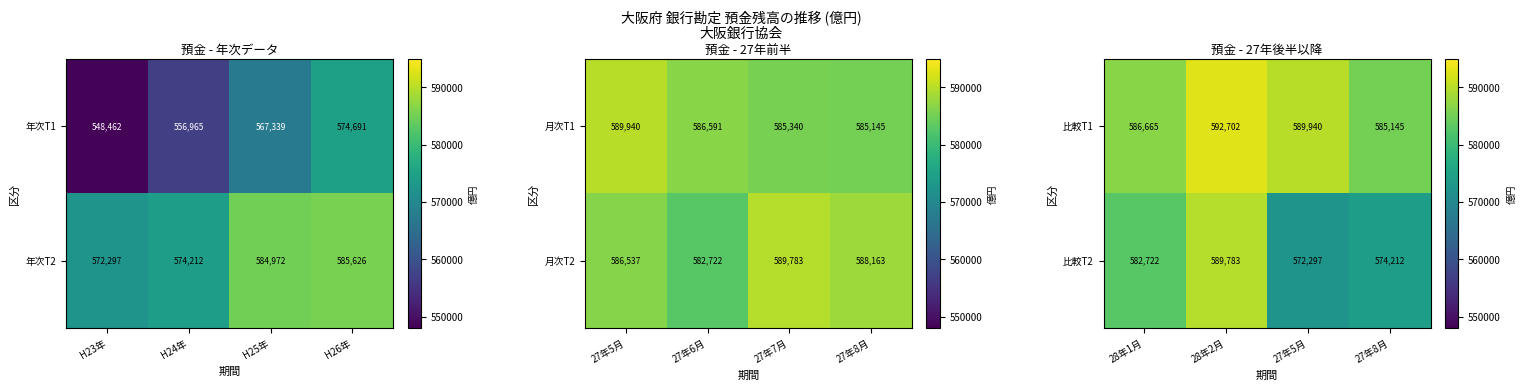

What is the average value of the 比較T1 series?

588613